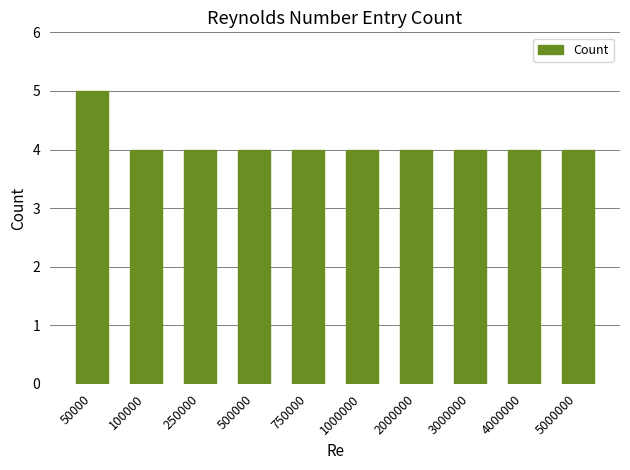

Is it true that the value at 250000 is 6?

False